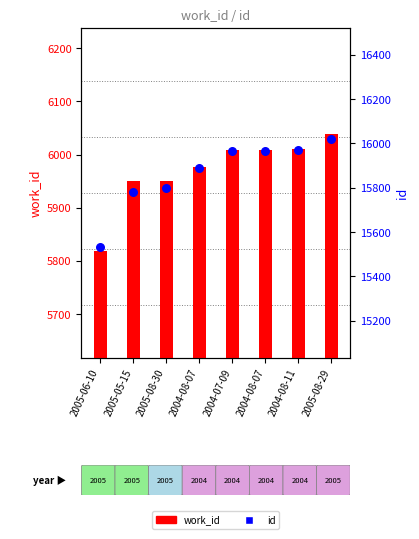

What are all the series names shown in the legend?

work_id, id